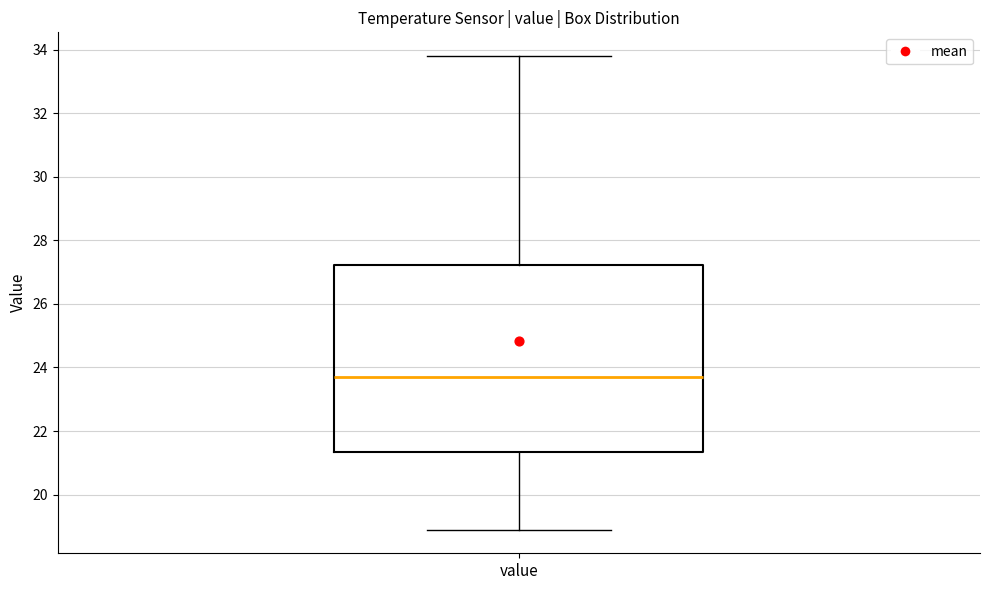

Read this box plot against the y-axis: the position of the median line, the range covered by the box, and the ends of both whiskers. The values are not printed on the chart, so give them approximately, as read against the axis.

median 23.6, box 21.4 to 27.2, whiskers 19.0 to 33.8